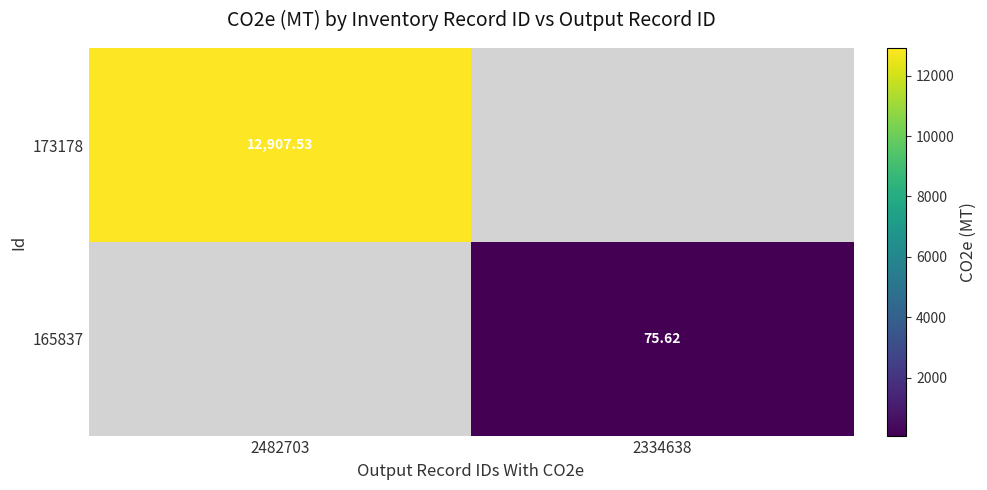

At how many categories does at least one series exceed 7849?

1